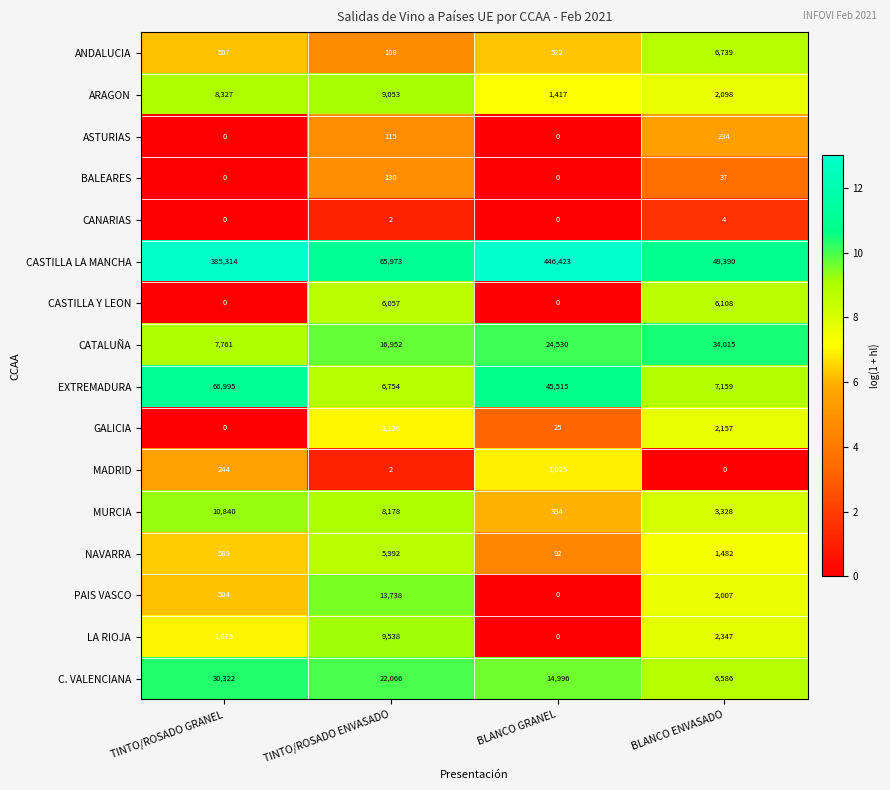

The CASTILLA LA MANCHA series shows 65973 at TINTO/ROSADO ENVASADO. True or false?

True